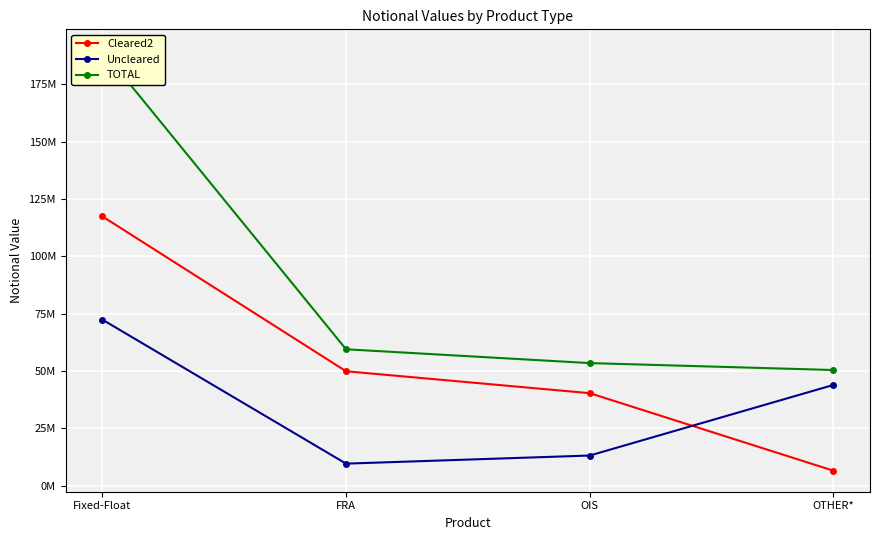

How many times do Uncleared and Cleared2 cross each other?

1